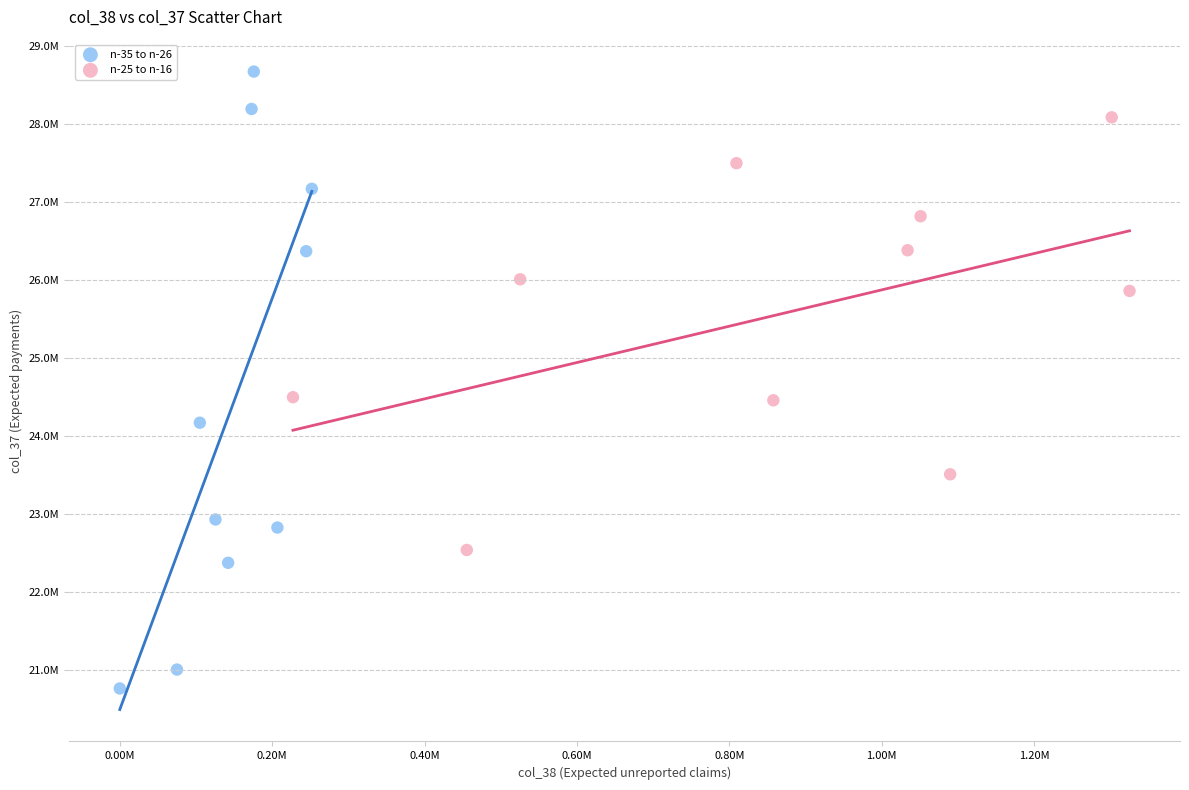

Which series has the widest spread of Y values?

n-35 to n-26